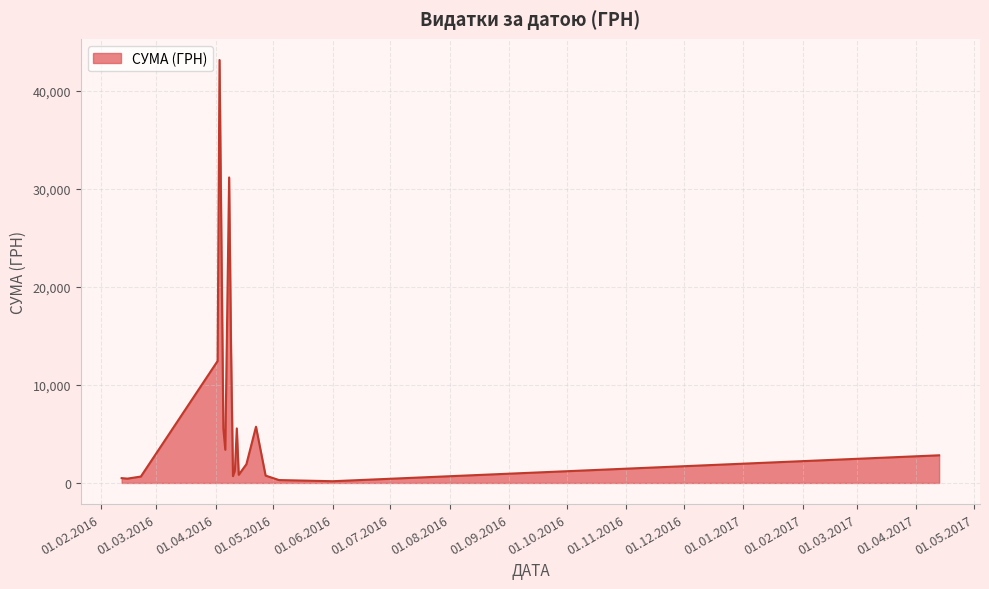

What is the difference between the maximum and minimum values?

42971.0